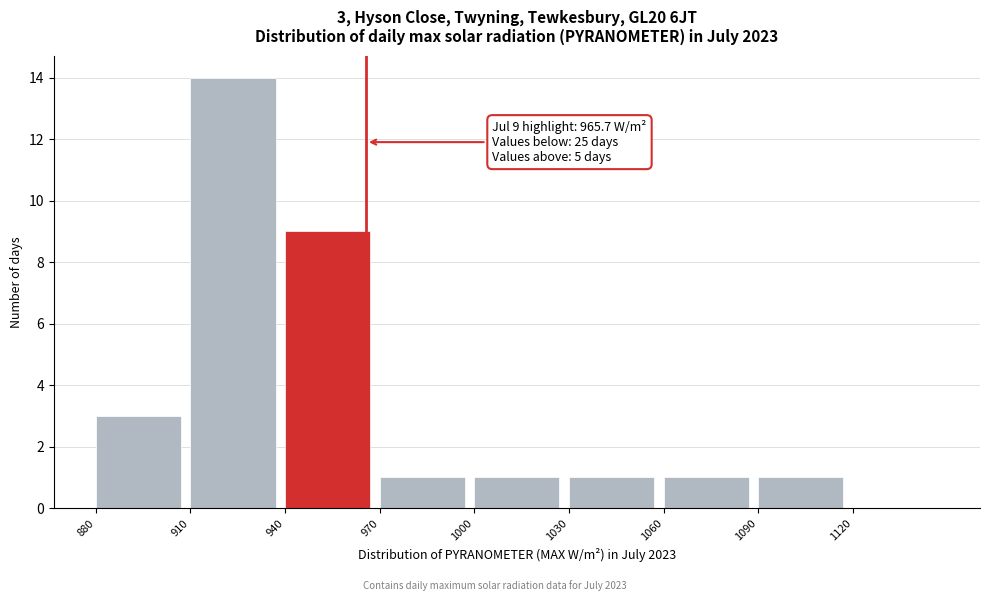

Which range on the x-axis has the tallest bar?

910 to 940